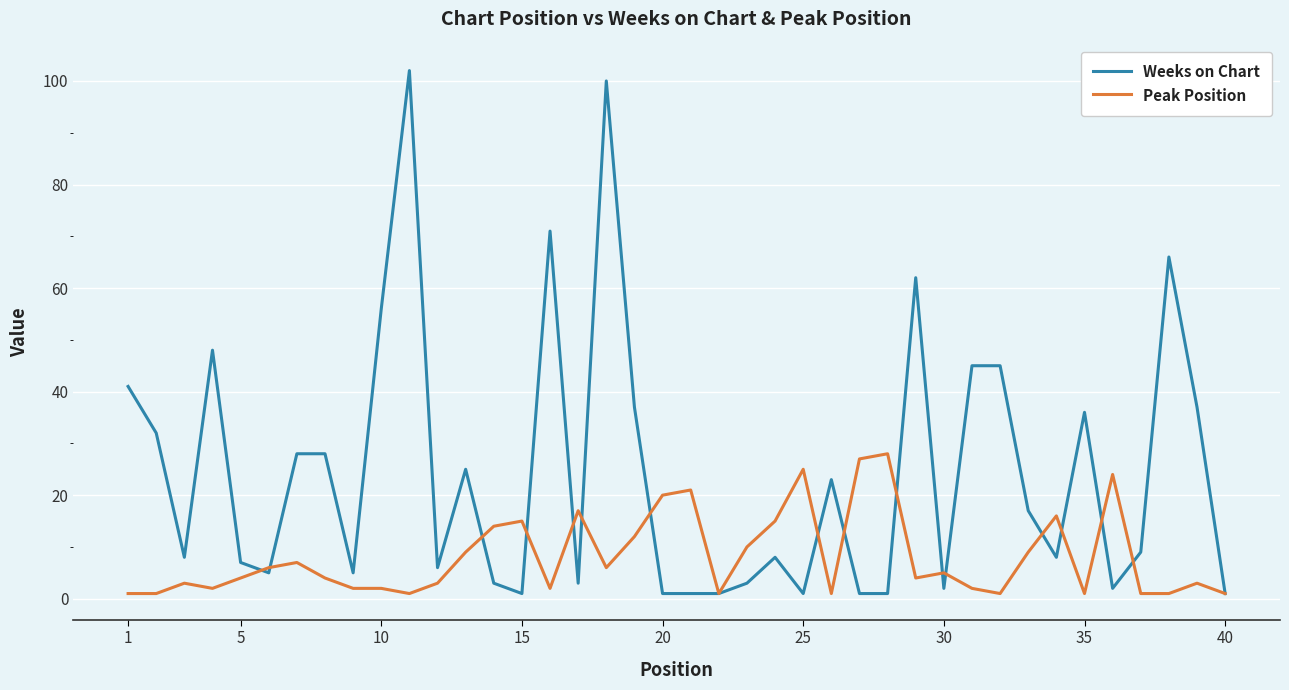

List the series in order of their overall mean, lowest first.

Peak Position, Weeks on Chart